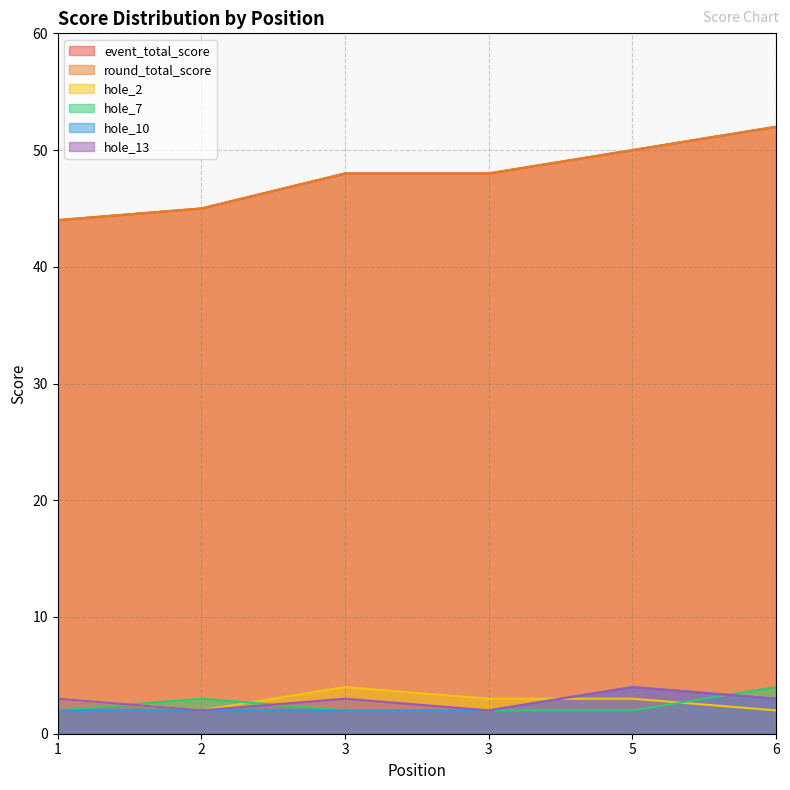

What is the value of the hole_13 point at the 6th from the left?

3